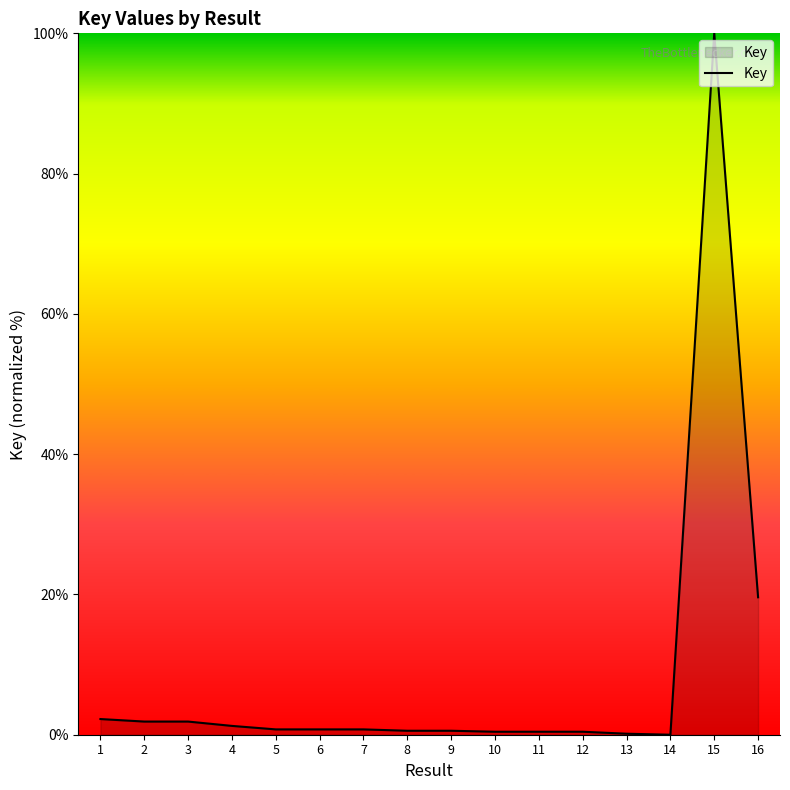

Where is the data nearest to the value 50?

16